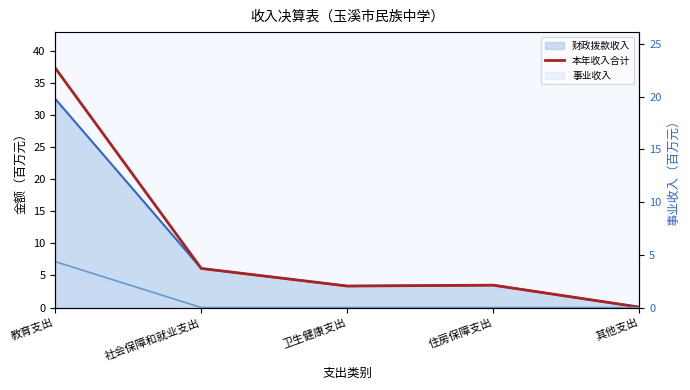

What is the value of the 4th point from the left?

3.5